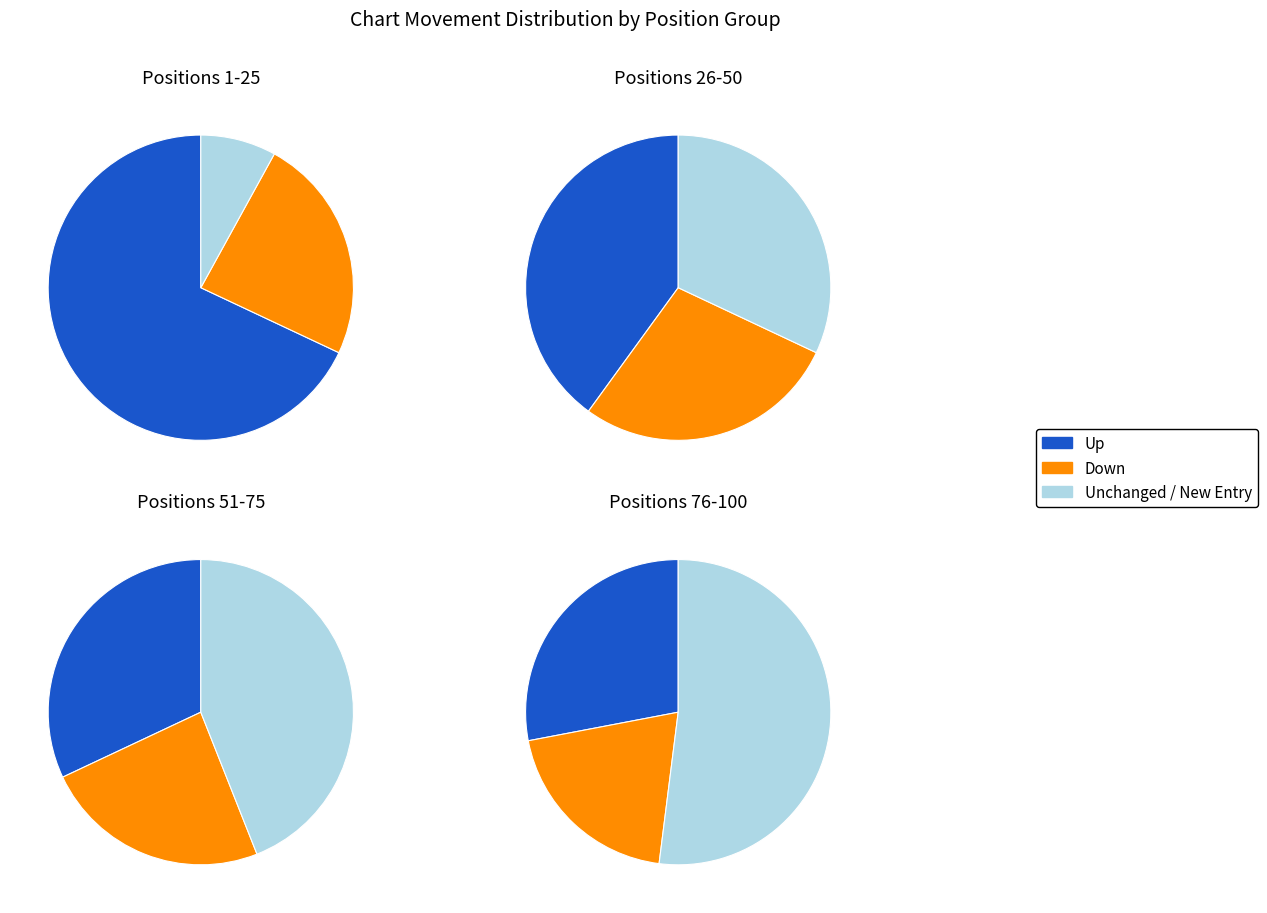

How many segments does this pie chart have?

3